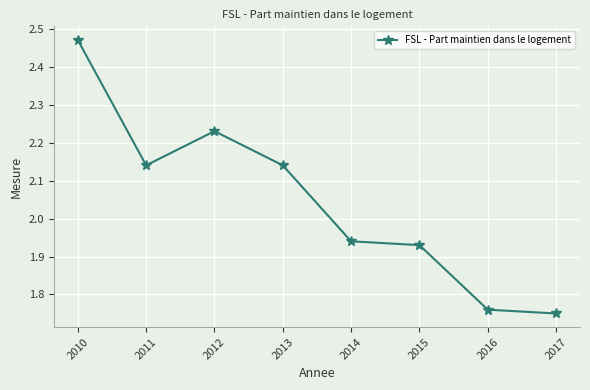

Which label corresponds to the largest value in the chart?

2010